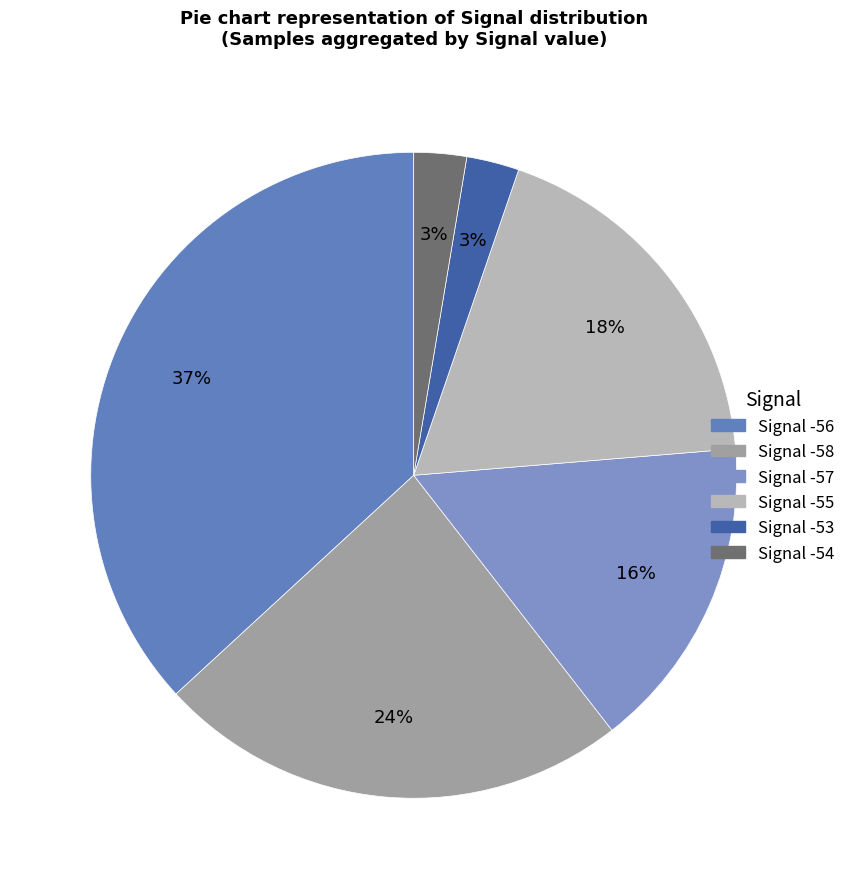

To the nearest percent, what percentage of the pie is Signal -54?

3%